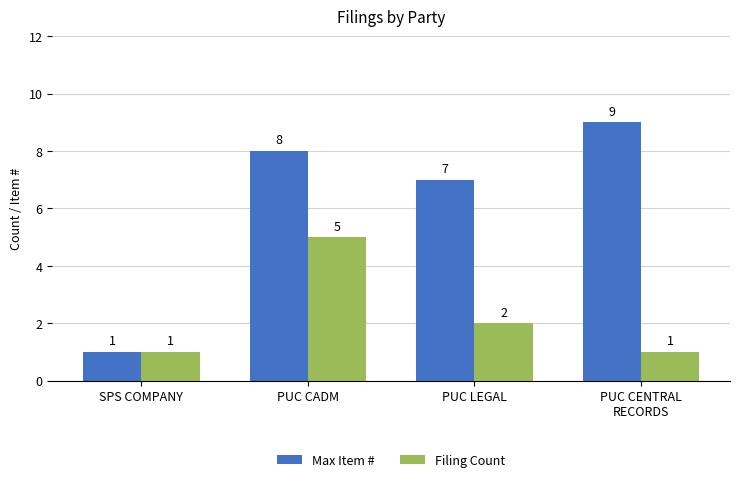

Reading left to right, what are all the values shown in this chart?

Max Item #: 1	8	7	9
Filing Count: 1	5	2	1